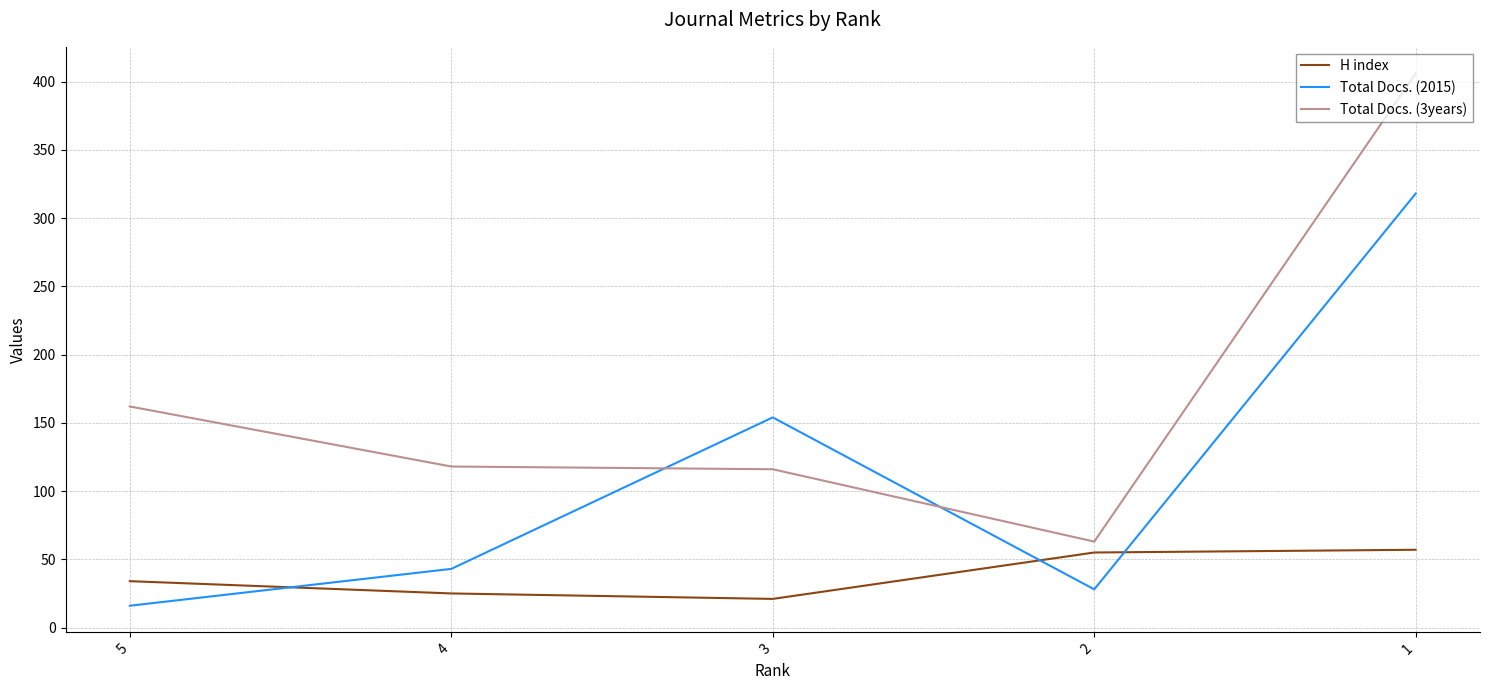

Reading right to left, transcribe all the data shown in this chart.

H index: 1=57	2=55	3=21	4=25	5=34
Total Docs. (2015): 1=318	2=28	3=154	4=43	5=16
Total Docs. (3years): 1=406	2=63	3=116	4=118	5=162